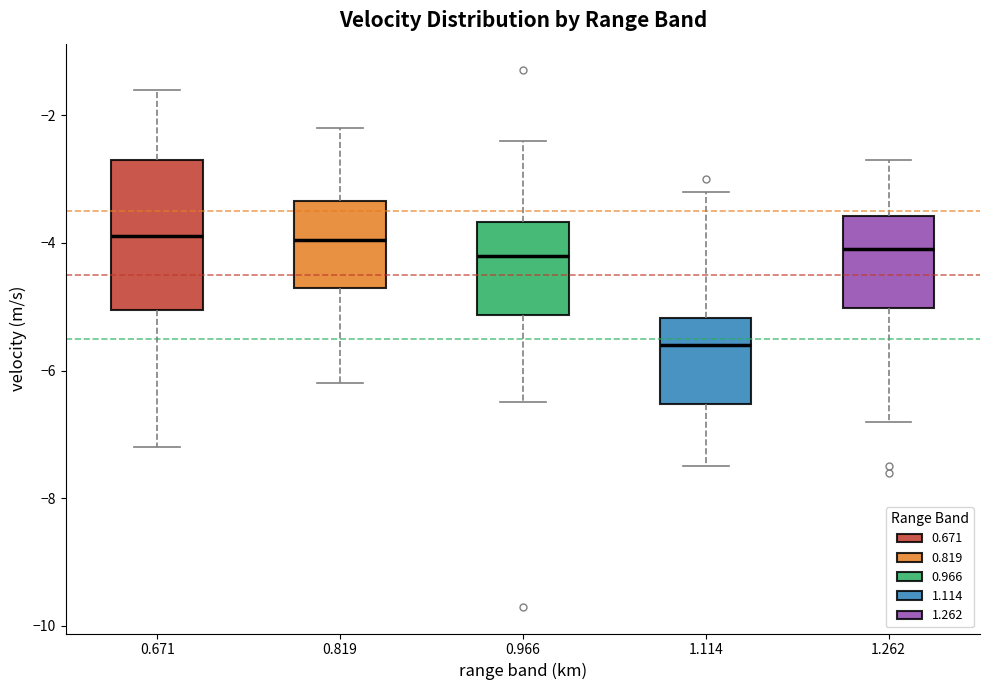

Reading left to right, transcribe this box plot: for each box, give where its median line is, the range the box spans, and where its two whiskers end, as read against the y-axis. The values are not printed on the chart, so give them approximately, as read against the axis.

0.671: median -3.8, box -5.0 to -2.6, whiskers -7.2 to -1.6
0.819: median -4.0, box -4.6 to -3.4, whiskers -6.2 to -2.2
0.966: median -4.2, box -5.2 to -3.6, whiskers -6.4 to -2.4
1.114: median -5.6, box -6.6 to -5.2, whiskers -7.4 to -3.2
1.262: median -4.0, box -5.0 to -3.6, whiskers -6.8 to -2.6